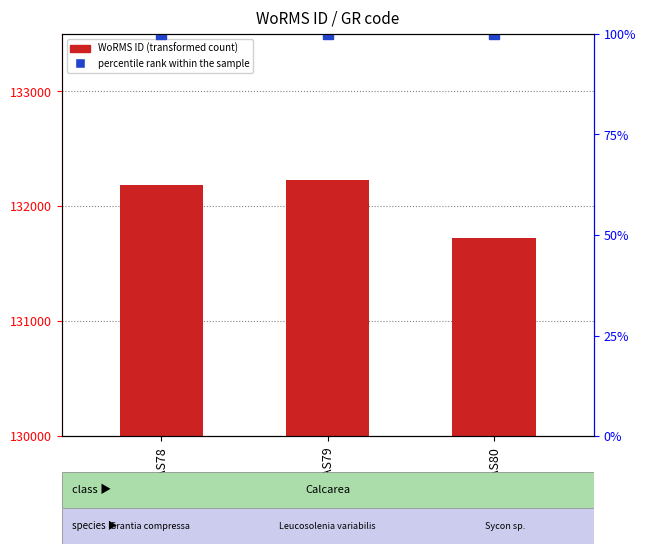

What is the ratio of the value at RAS79 to the value at RAS78?

1.0